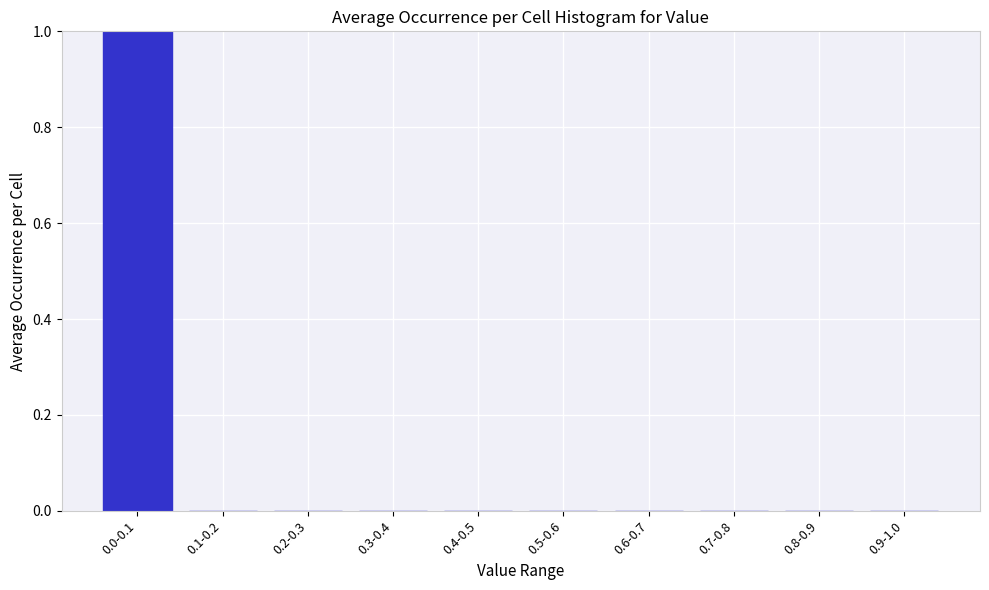

Reading left to right, what are all the values shown in this chart?

0.0-0.1=1	0.1-0.2=0	0.2-0.3=0	0.3-0.4=0	0.4-0.5=0	0.5-0.6=0	0.6-0.7=0	0.7-0.8=0	0.8-0.9=0	0.9-1.0=0